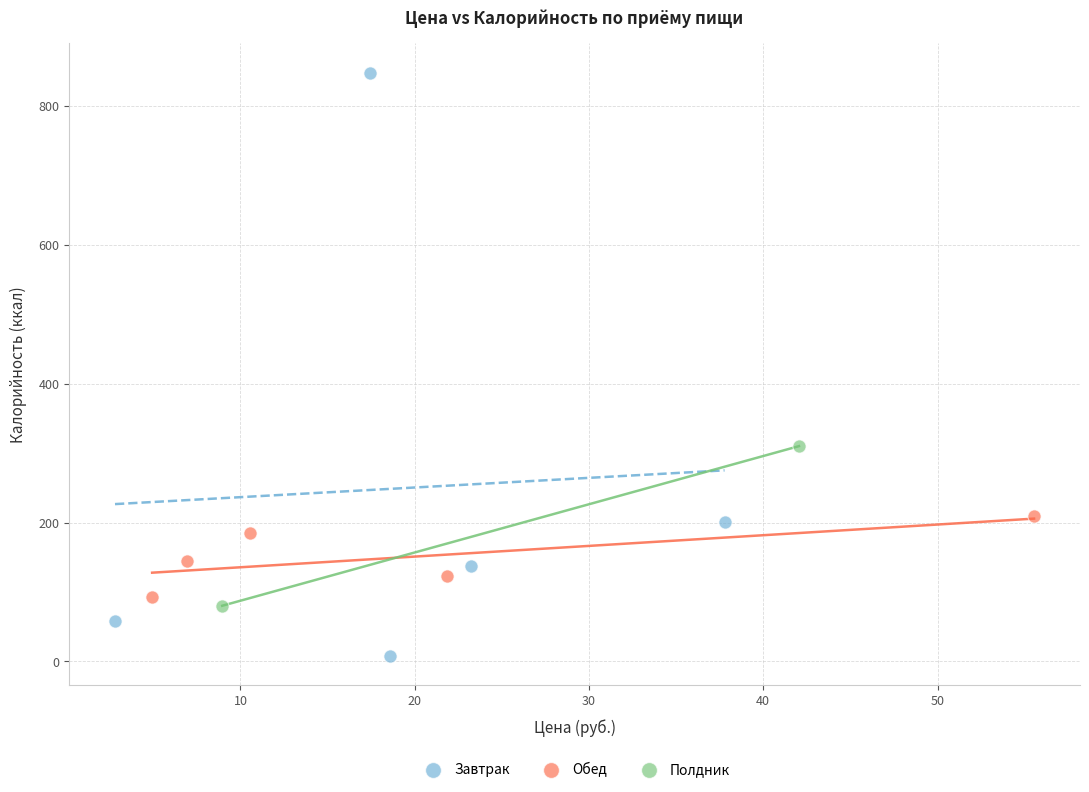

Which series reaches the minimum Y coordinate?

Завтрак